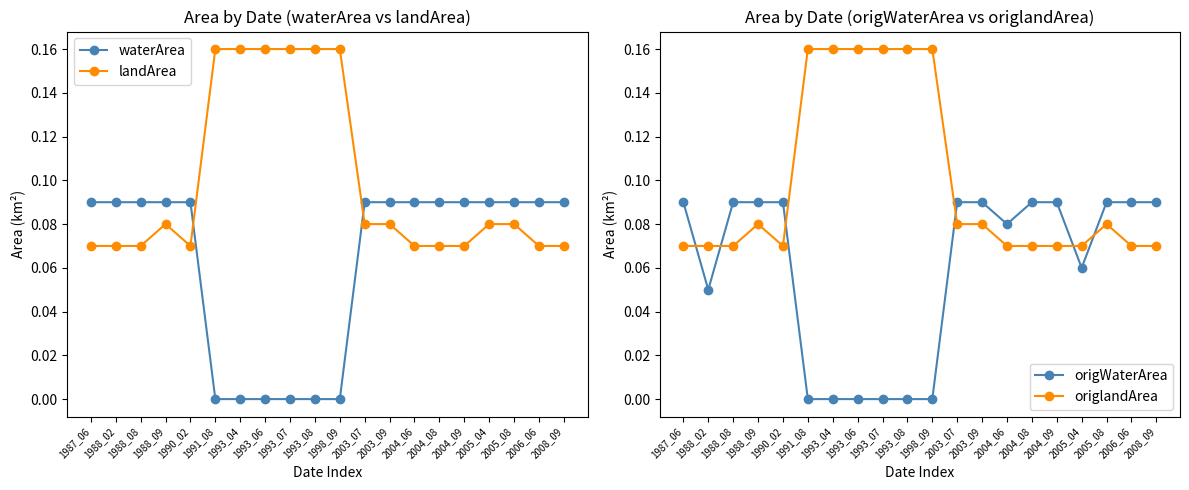

Rank the series at 2008_09 from lowest to highest value.

landArea, origlandArea, waterArea, origWaterArea